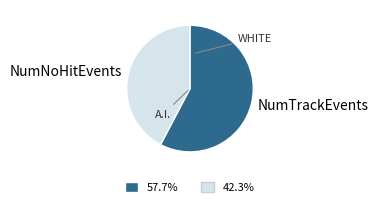

Rank the categories by value from lowest to highest.

NumNoHitEvents, NumTrackEvents